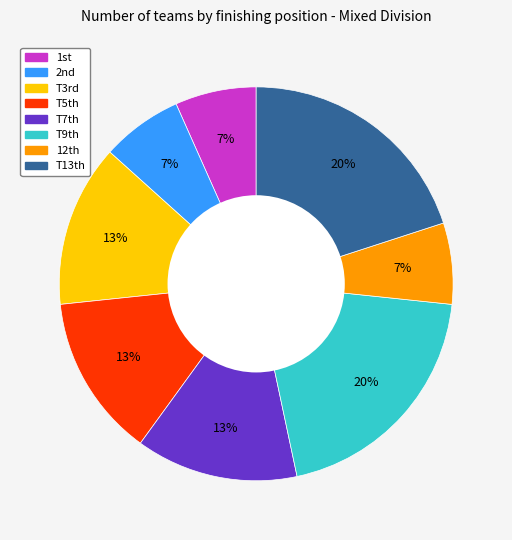

How many slices are in this pie chart?

8